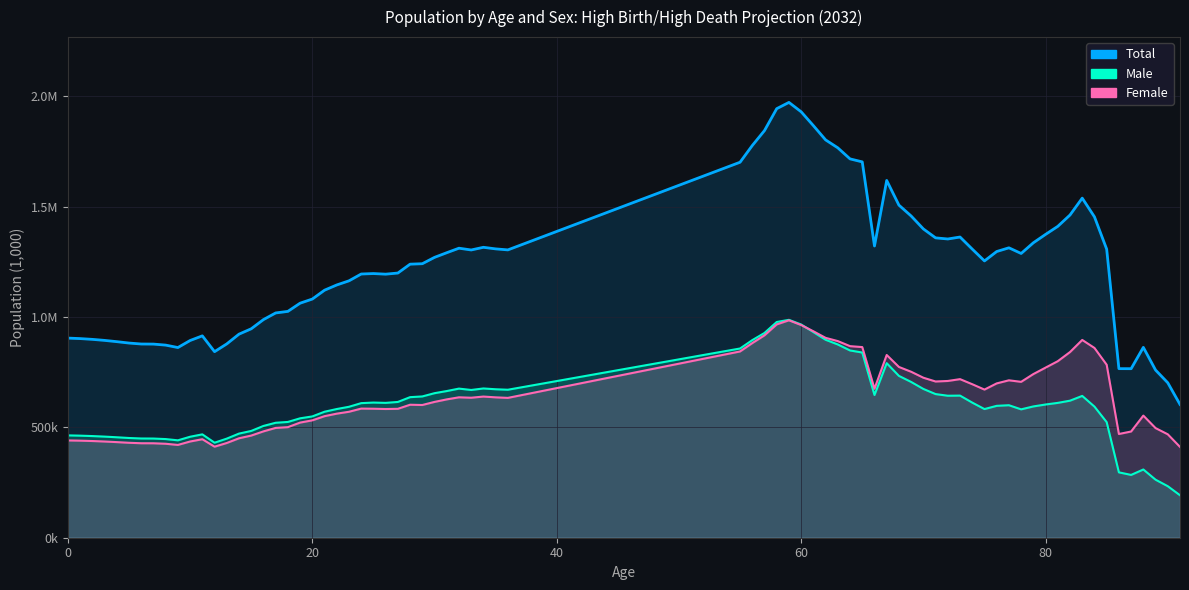

Does the chart have visible grid lines?

Yes